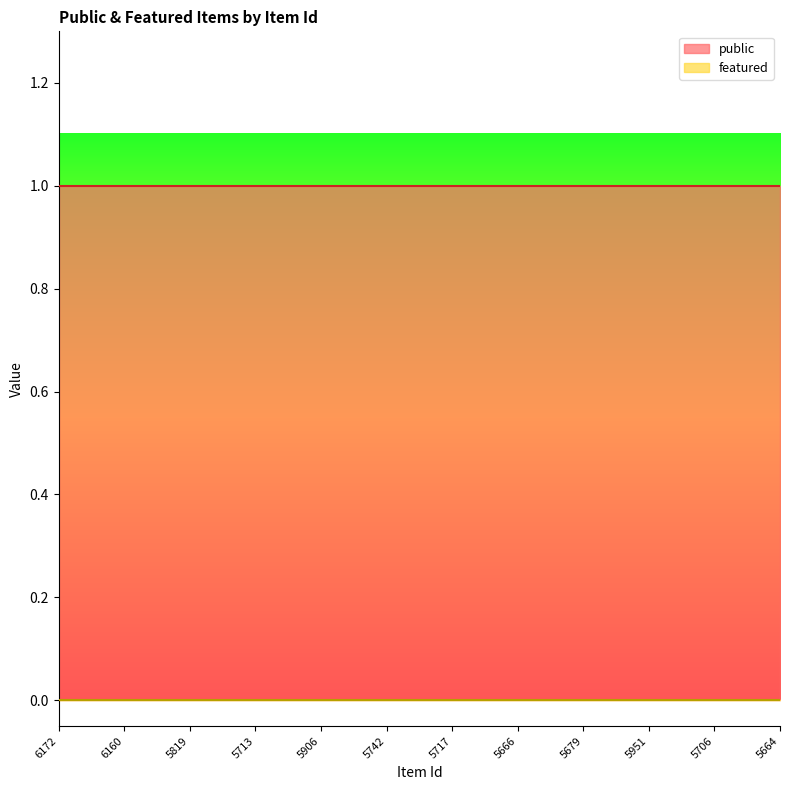

Reading left to right, list all the values displayed in this chart.

public: 1	1	1	1	1	1	1	1	1	1	1	1
featured: 0	0	0	0	0	0	0	0	0	0	0	0